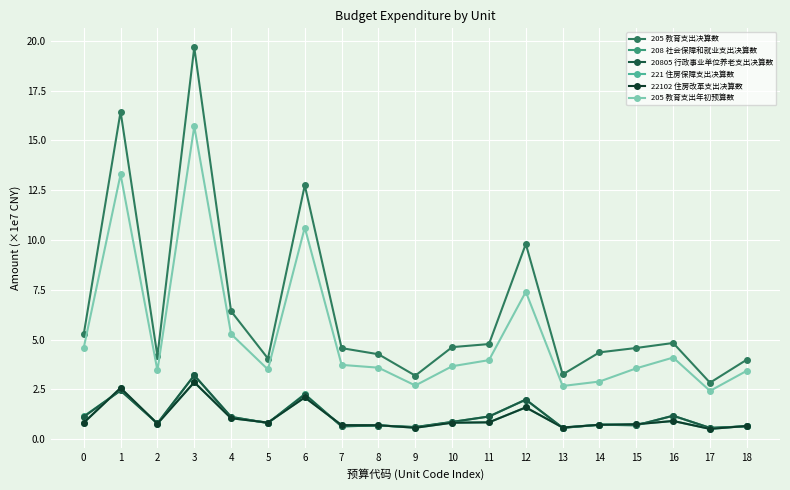

Reading left to right, list all the values displayed in this chart.

205 教育支出决算数: 5.3	16.4	4.2	19.7	6.4	4.0	12.8	4.6	4.3	3.2	4.6	4.8	9.8	3.2	4.4	4.6	4.8	2.8	4.0
208 社会保障和就业支出决算数: 1.1	2.4	0.8	3.2	1.1	0.8	2.3	0.6	0.7	0.6	0.9	1.1	2.0	0.6	0.7	0.7	1.2	0.6	0.6
20805 行政事业单位养老支出决算数: 1.1	2.4	0.8	3.2	1.1	0.8	2.2	0.6	0.7	0.6	0.9	1.1	2.0	0.6	0.7	0.7	1.2	0.6	0.6
221 住房保障支出决算数: 0.8	2.6	0.8	2.9	1.1	0.8	2.1	0.7	0.7	0.6	0.8	0.8	1.6	0.6	0.7	0.7	0.9	0.5	0.7
22102 住房改革支出决算数: 0.8	2.6	0.8	2.9	1.1	0.8	2.1	0.7	0.7	0.6	0.8	0.8	1.6	0.6	0.7	0.7	0.9	0.5	0.7
205 教育支出年初预算数: 4.6	13.3	3.4	15.7	5.3	3.5	10.6	3.7	3.6	2.7	3.7	4.0	7.4	2.7	2.9	3.6	4.1	2.4	3.4